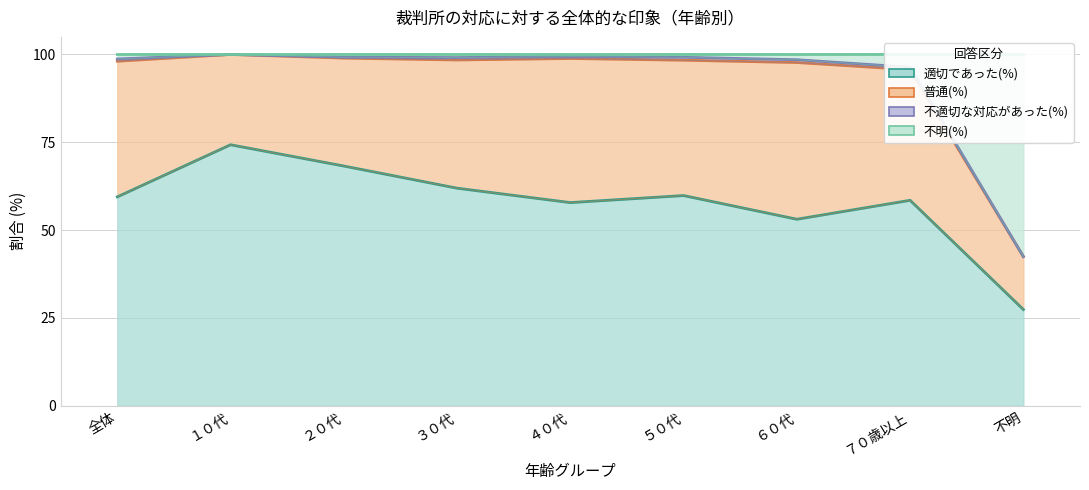

Which series has the largest total across all categories?

不明(%)